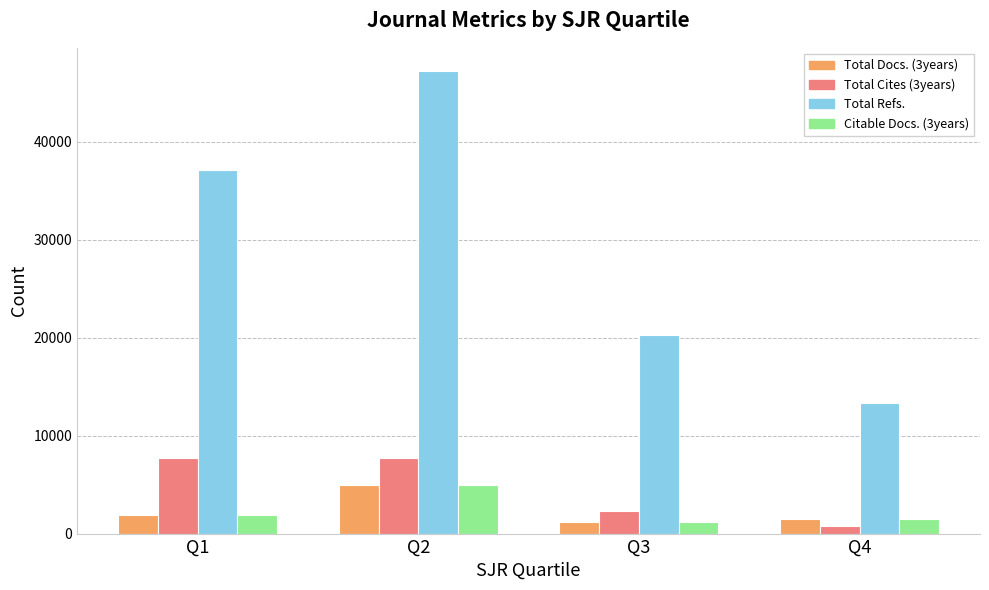

How many data points does each series have?

4